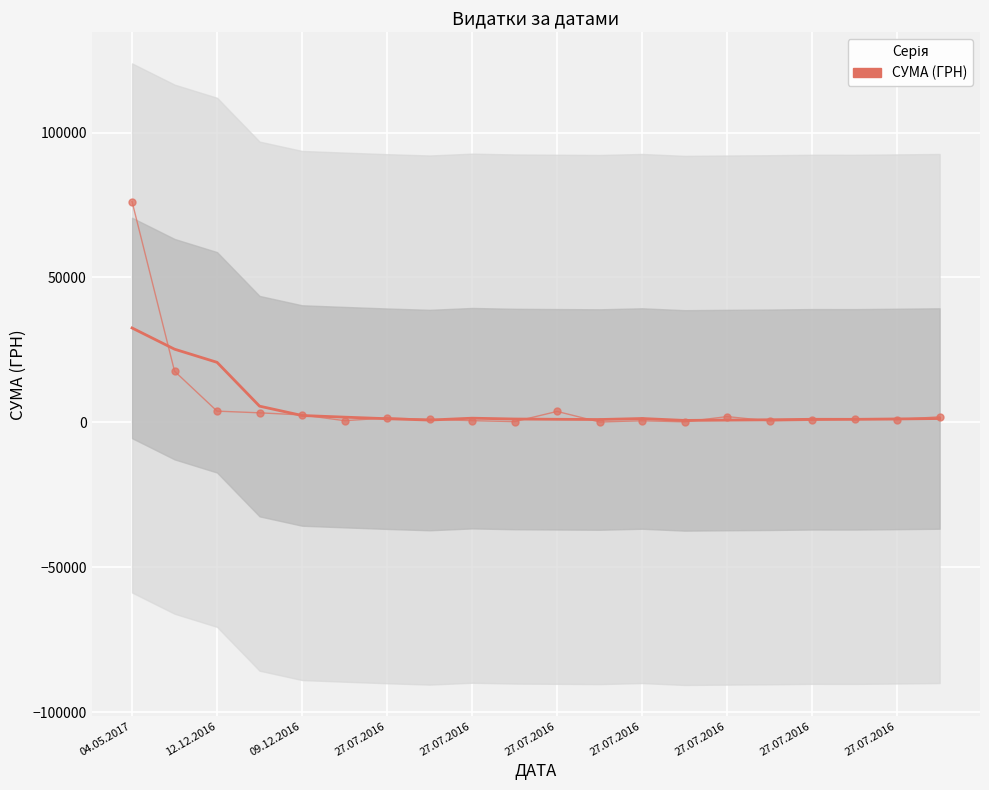

Which label corresponds to the largest value in the chart?

04.05.2017